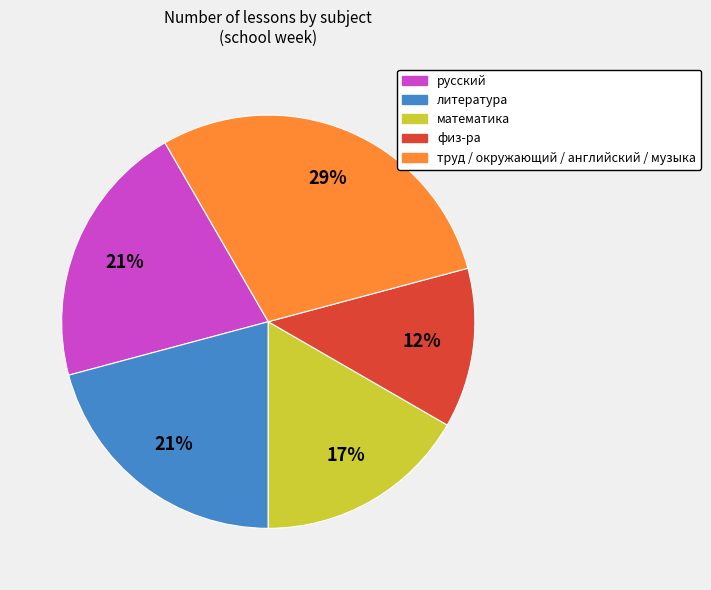

How many slices are in this pie chart?

5